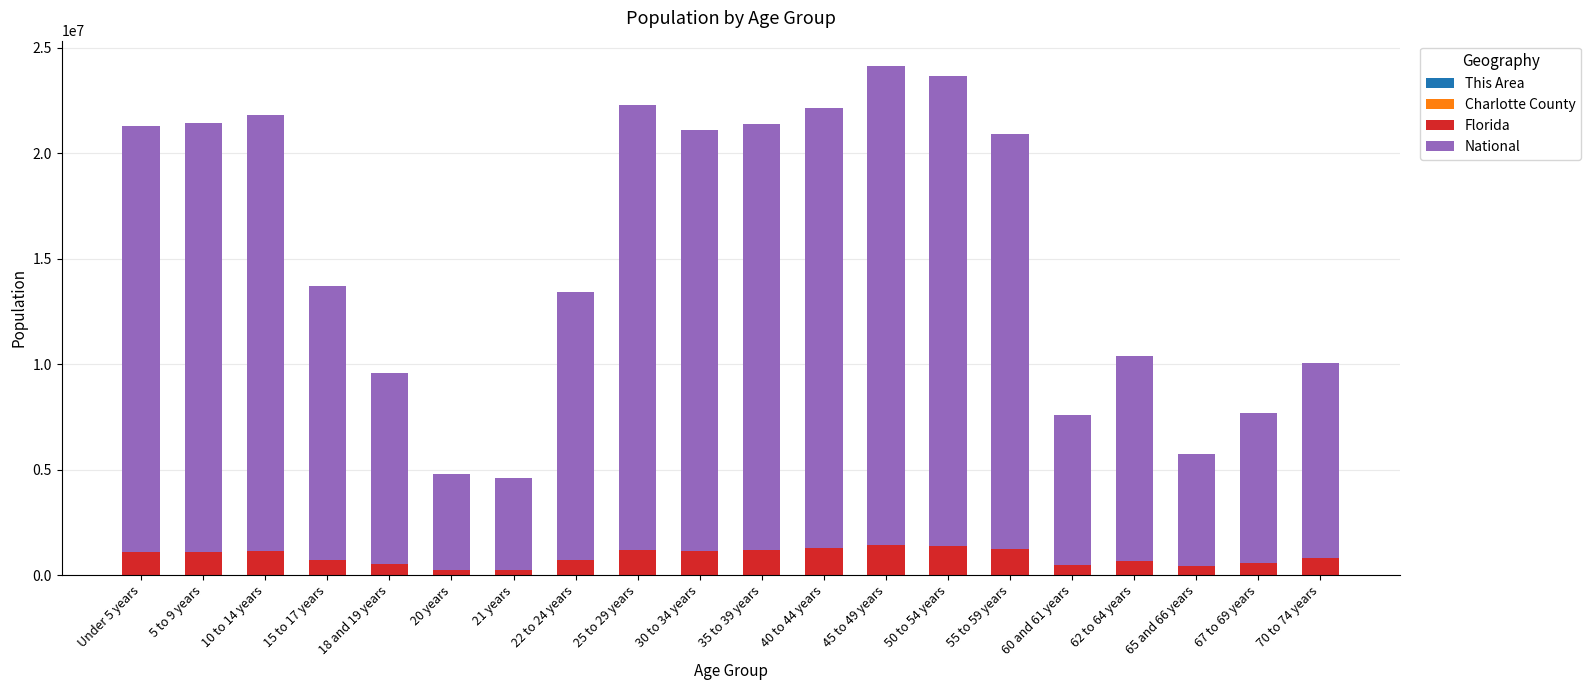

Does the chart contain stacked bars?

Yes